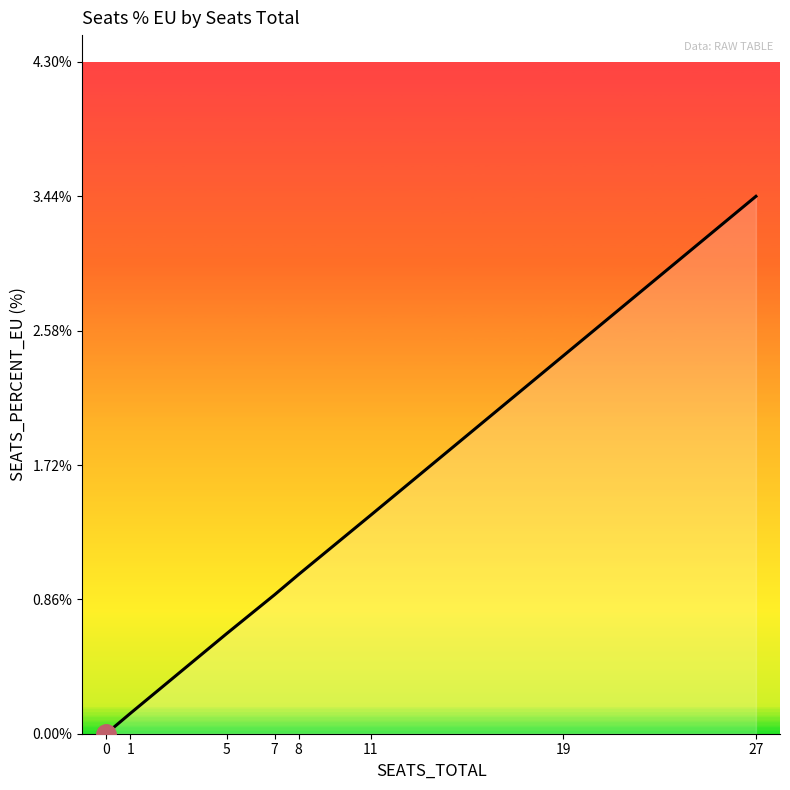

True or false: the data has more than 2 interior local peaks.

False